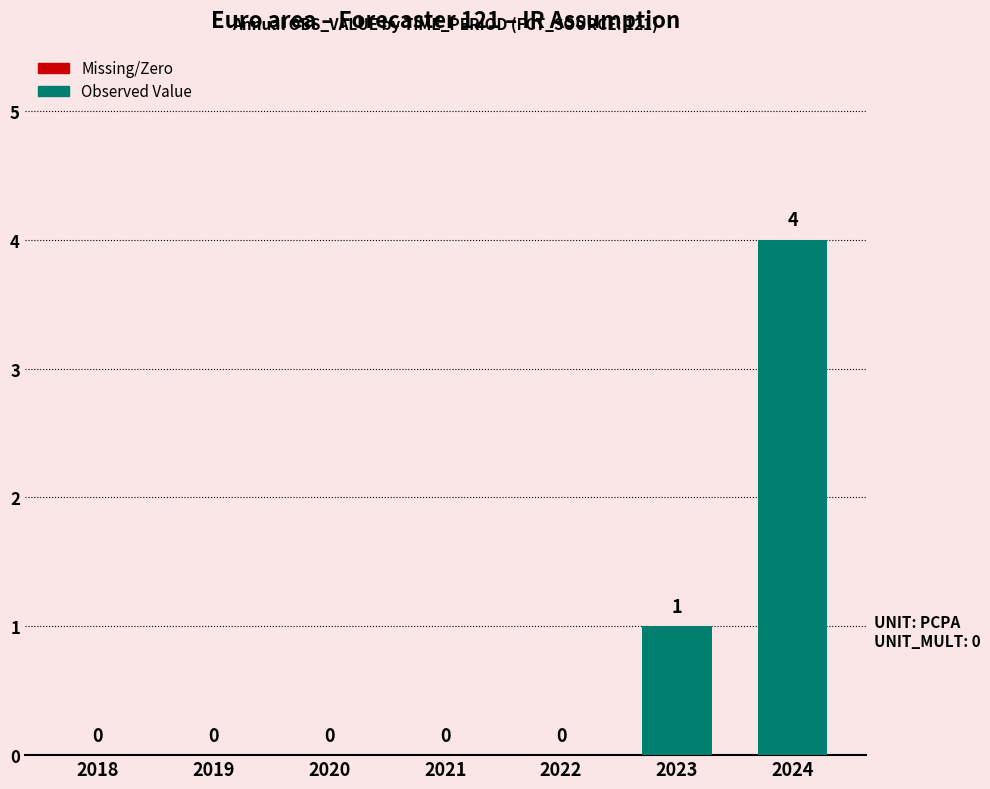

The value at 2021 is 0. True or false?

True